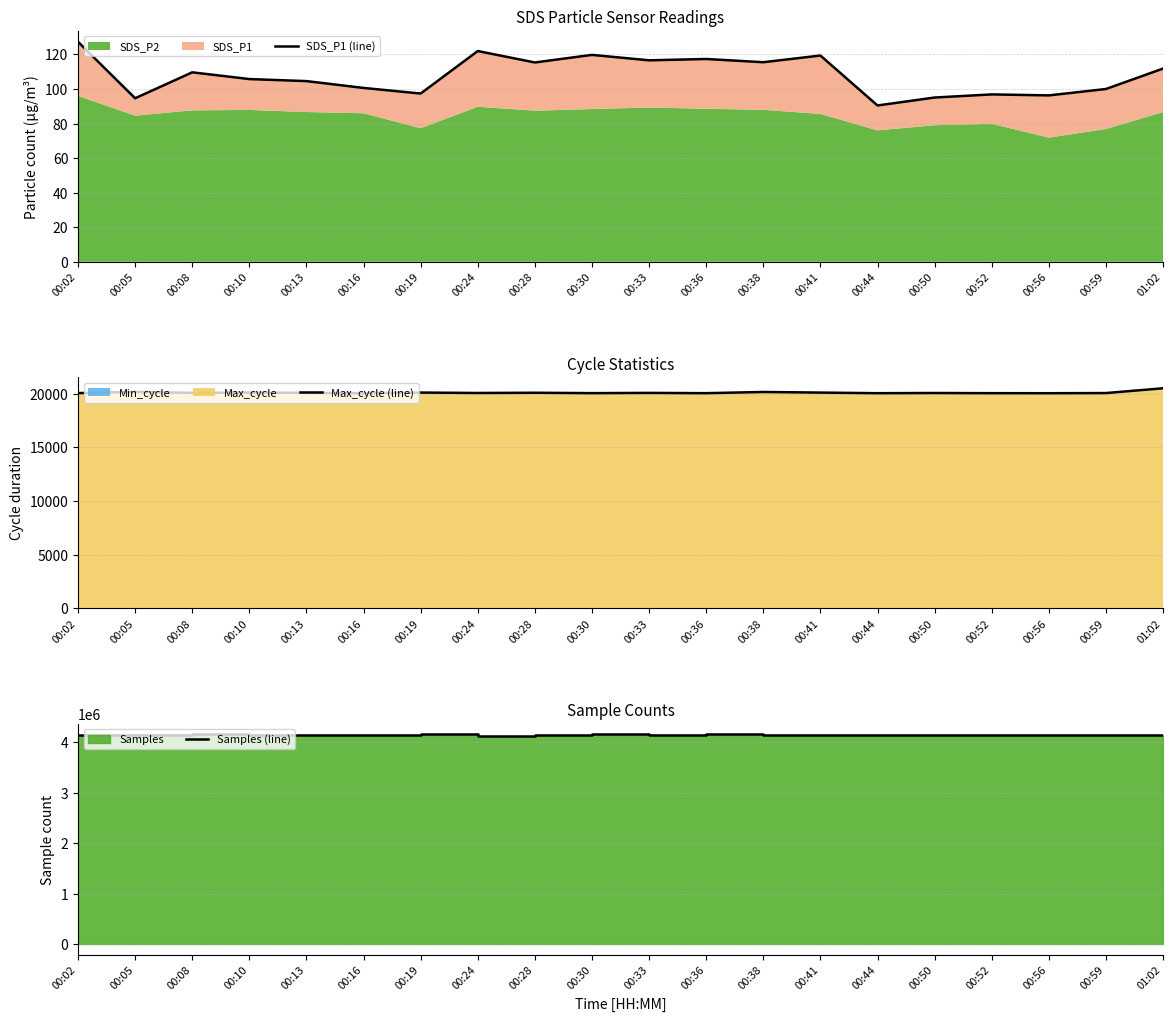

What is the difference between the Samples (line) values at 00:56 and 00:02?

8749.0